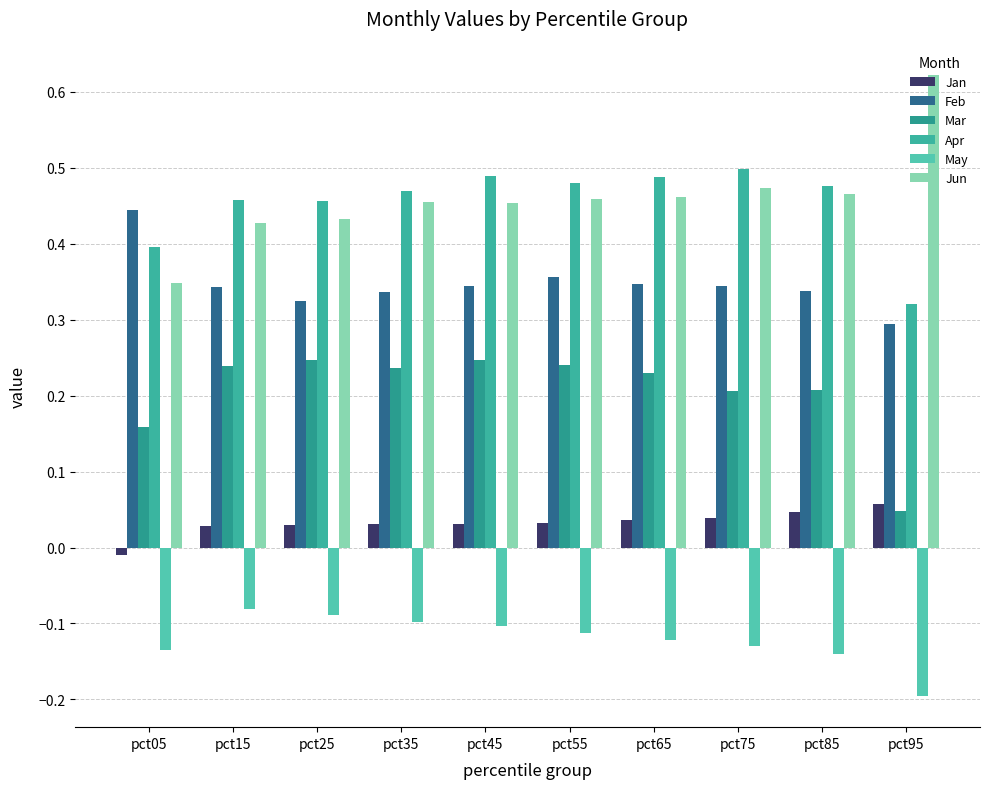

What is the lowest value of the Apr series?

0.3